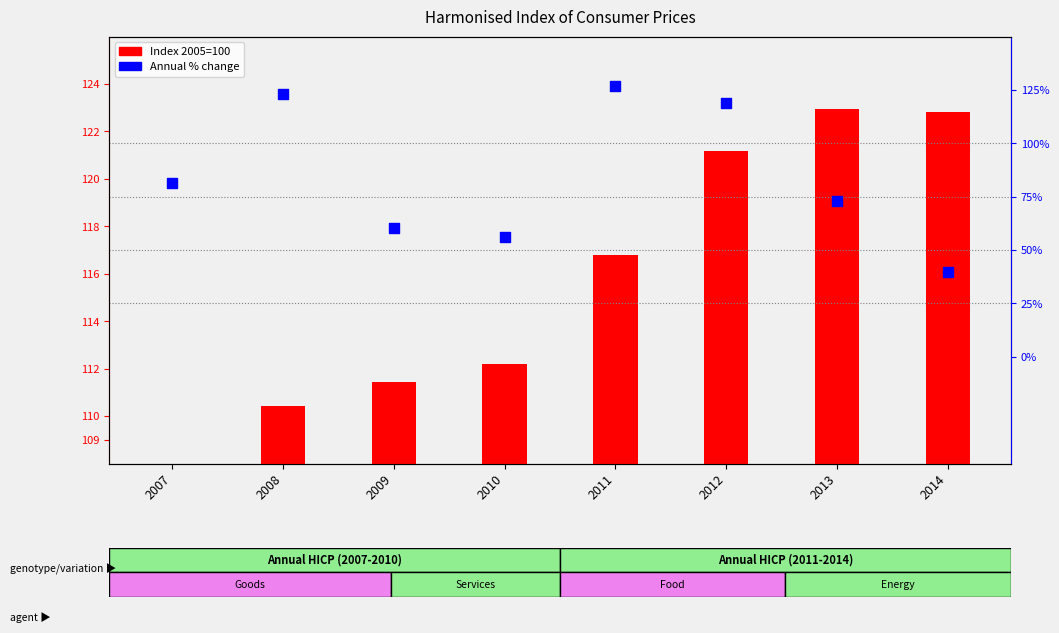

What is the total value across all series at 2010?

114.5